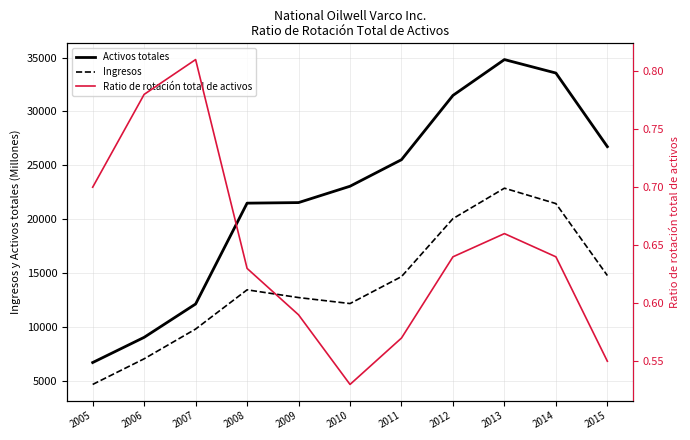

How many Ratio de rotación total de activos values are between 0 and 1?

11